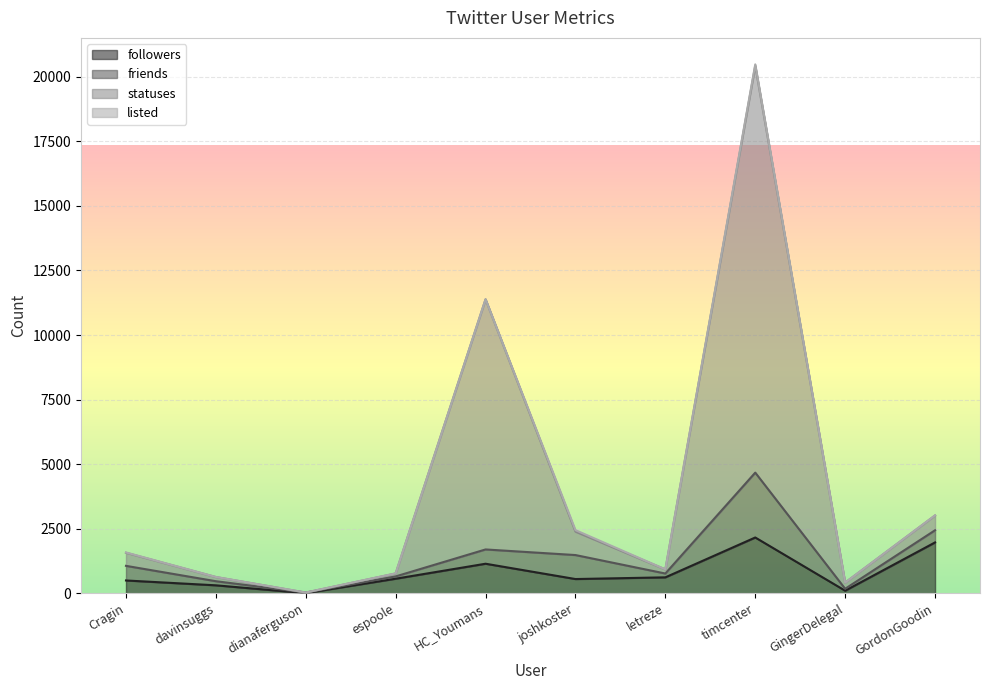

At which category does followers reach its first local peak?

HC_Youmans